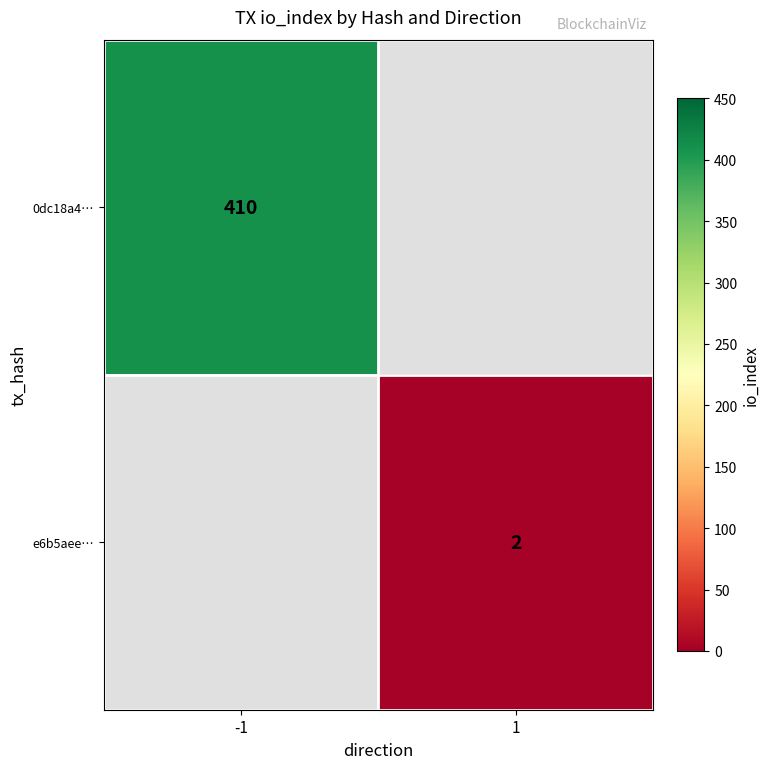

Is it true that e6b5aee… equals 1 at 1?

False